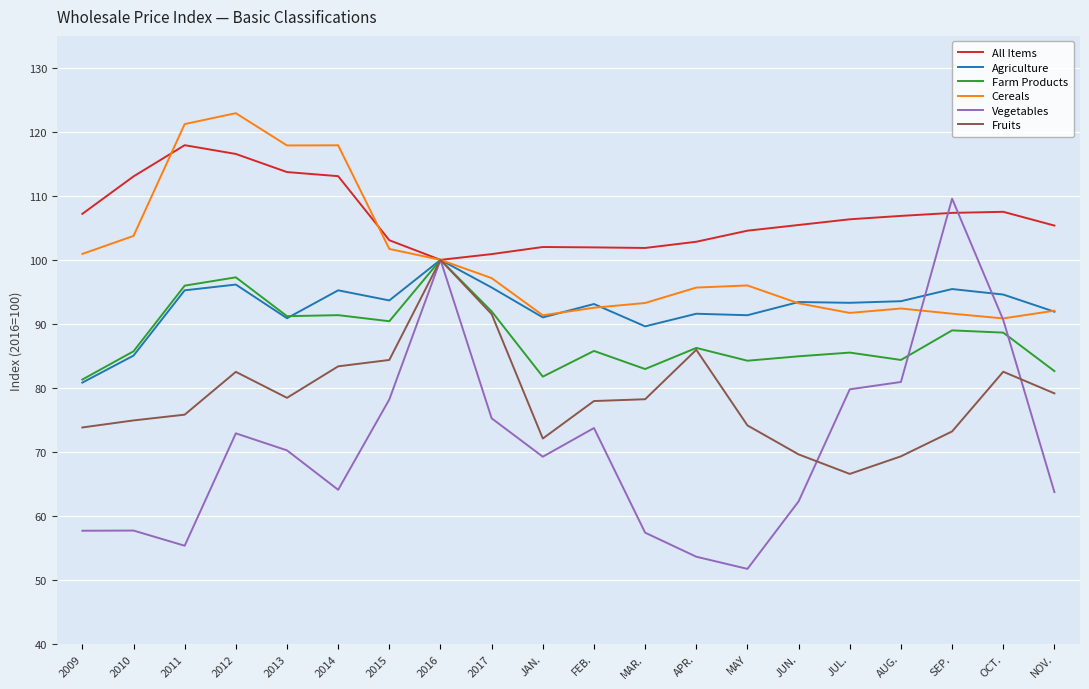

At which category is the sum across all series the highest?

2016